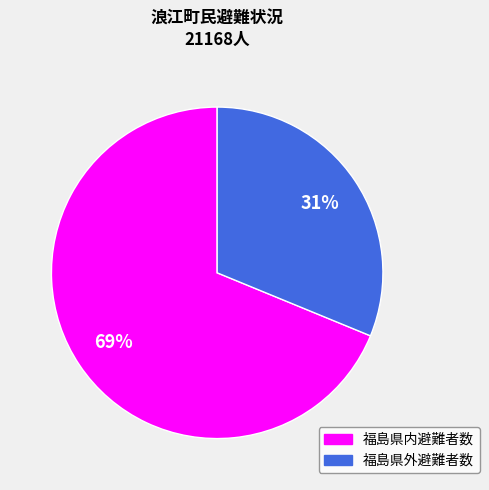

To the nearest percent, what is the average slice percentage?

50%